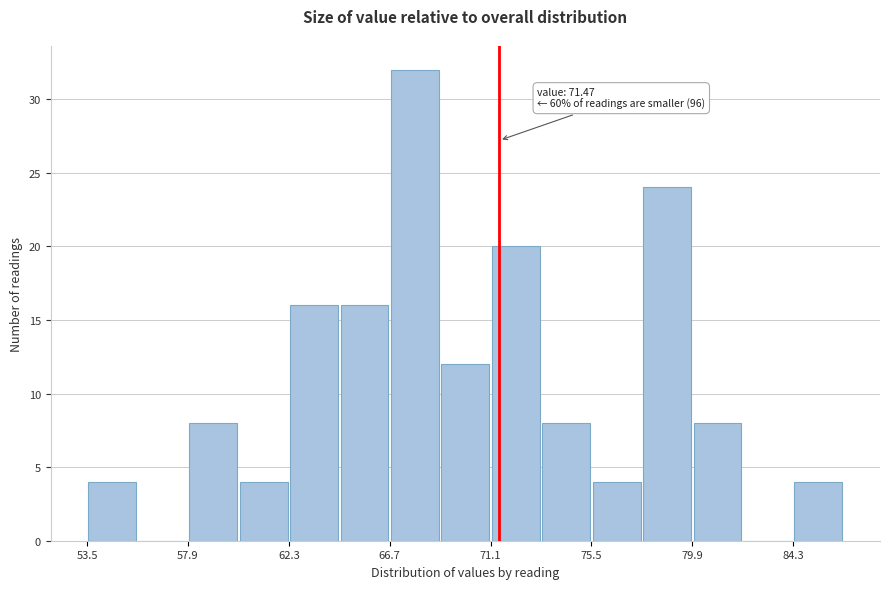

Over which range of the x-axis is the bar tallest?

66.5 to 69.0